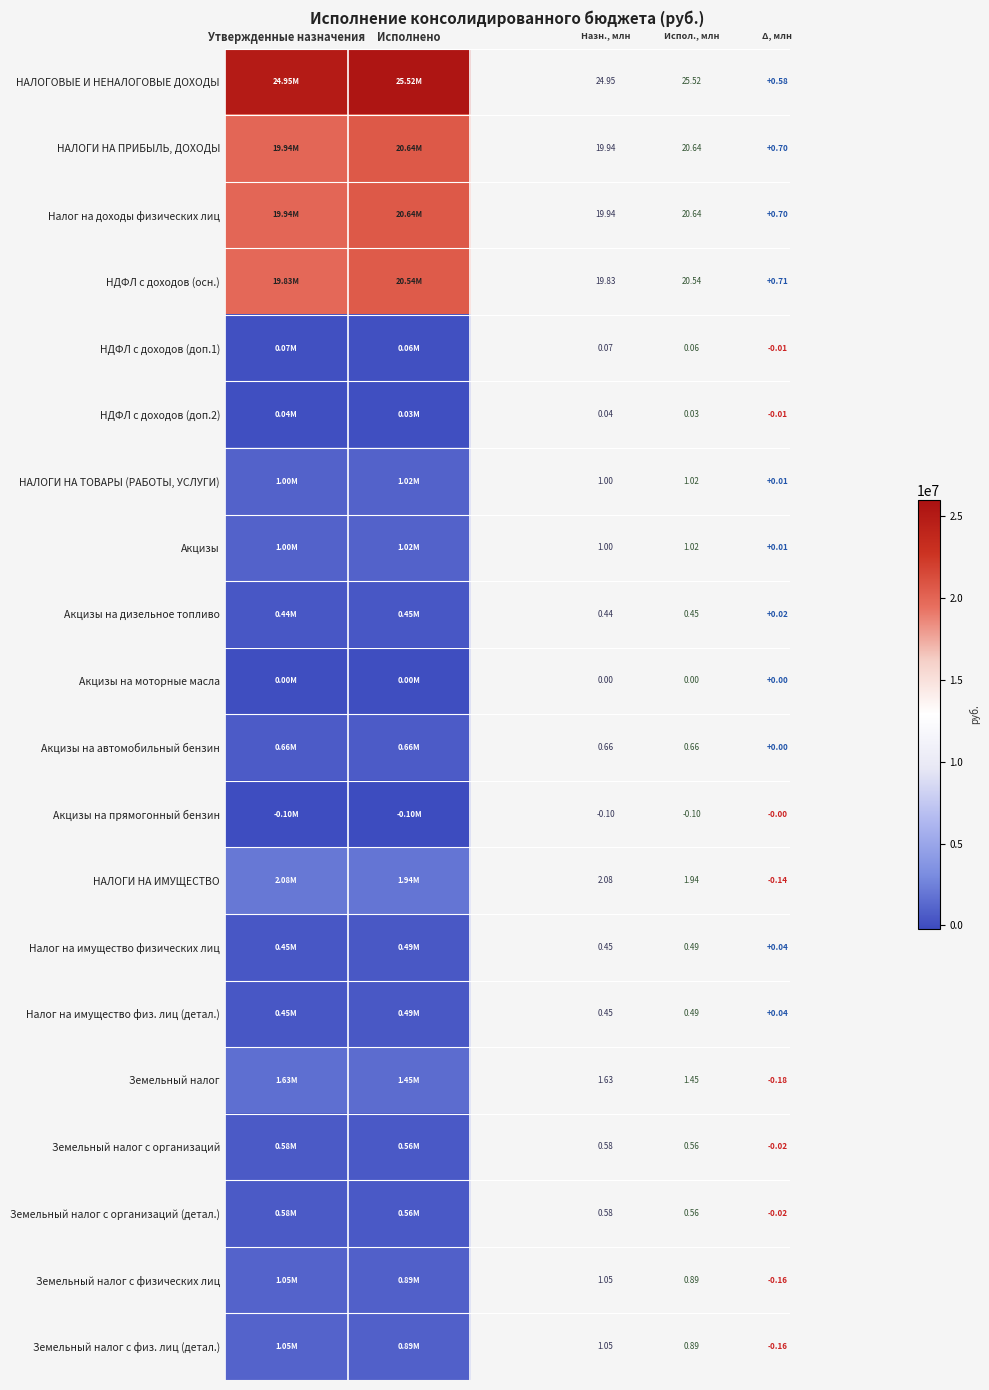

Which category has the lowest value in the Акцизы series?

Утвержденные назначения